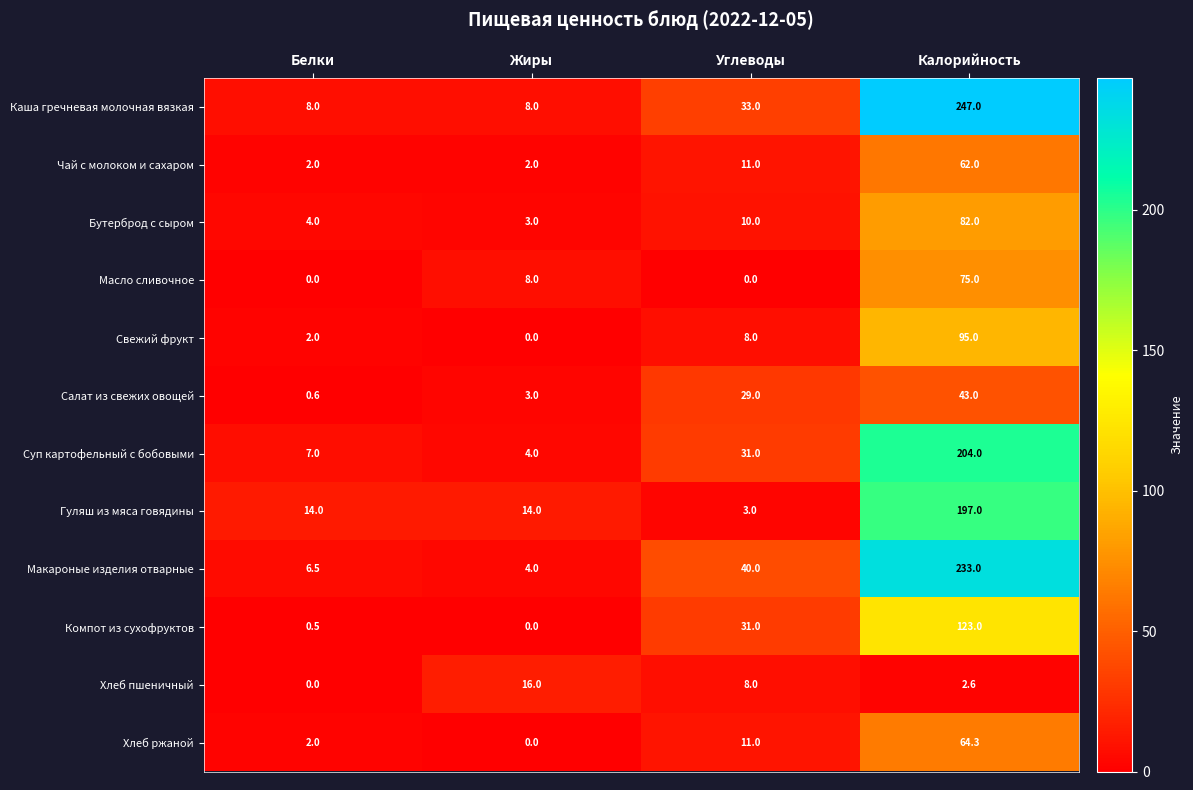

At which label is Каша гречневая молочная вязкая closest to 127?

Углеводы